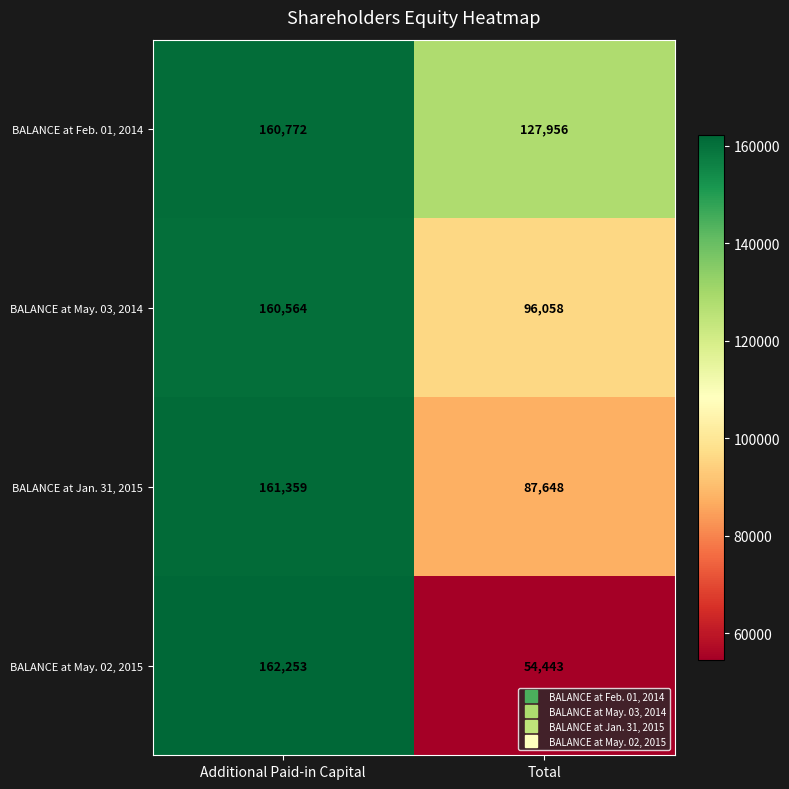

True or false: BALANCE at May. 03, 2014 has a value of 260331 at Additional Paid-in Capital.

False